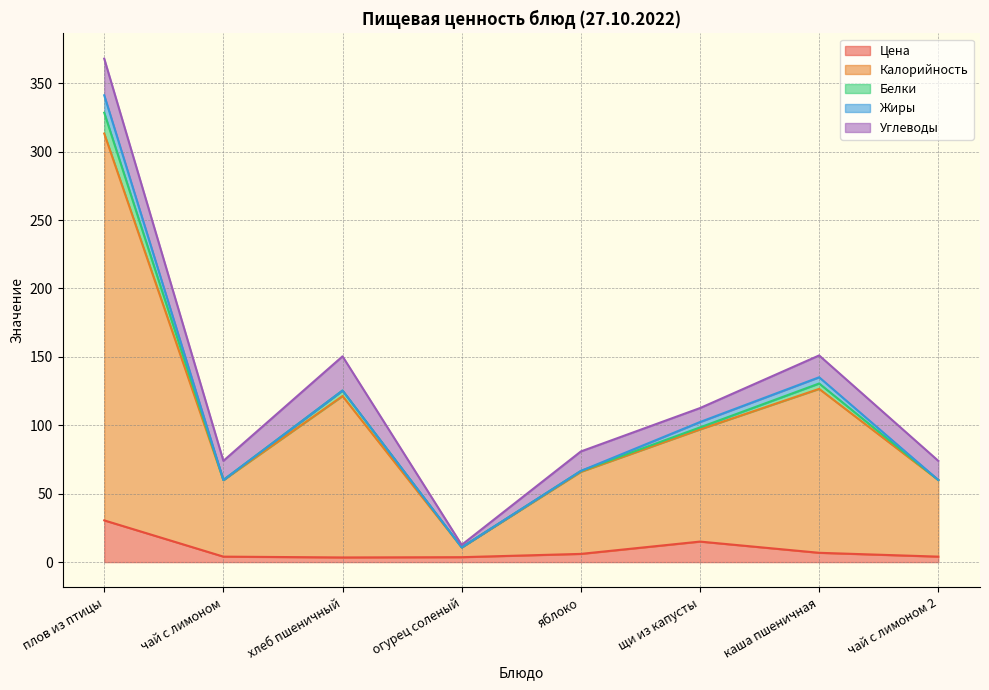

Which category has the highest value in the Цена series?

плов из птицы